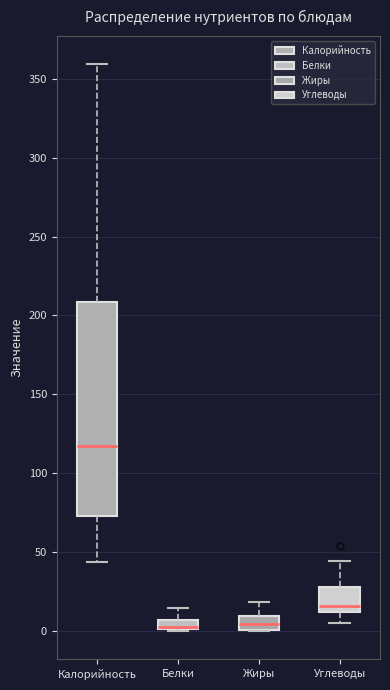

Comparing the boxes themselves (not the whiskers), which one is the tallest?

Калорийность